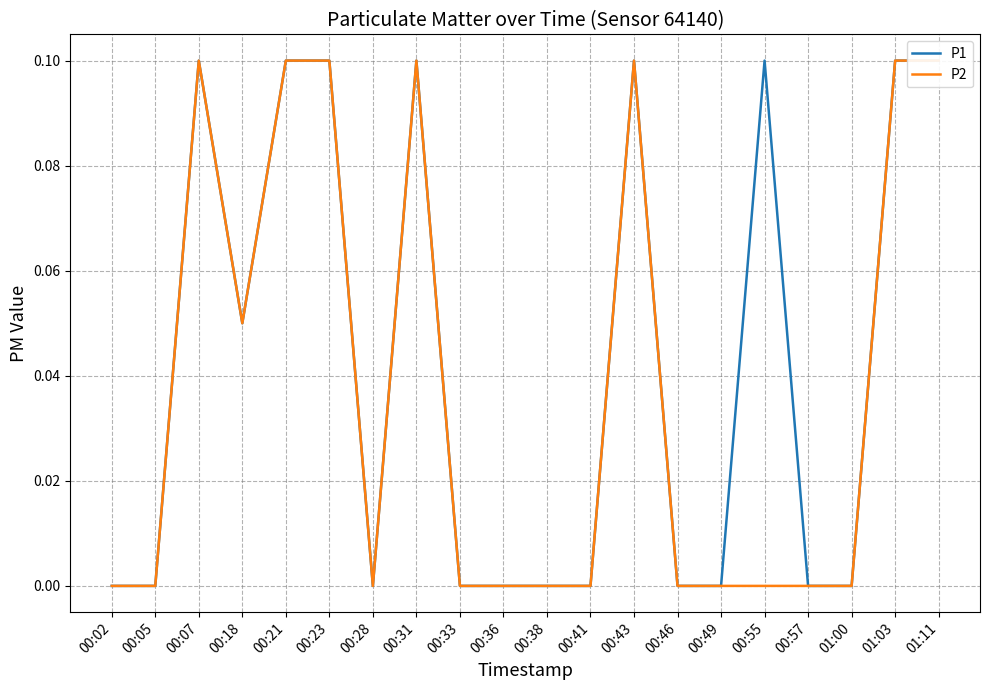

List the labels in order of P2 value, smallest first.

00:02, 00:05, 00:28, 00:33, 00:36, 00:38, 00:41, 00:46, 00:49, 00:55, 00:57, 01:00, 00:18, 00:07, 00:21, 00:23, 00:31, 00:43, 01:03, 01:11